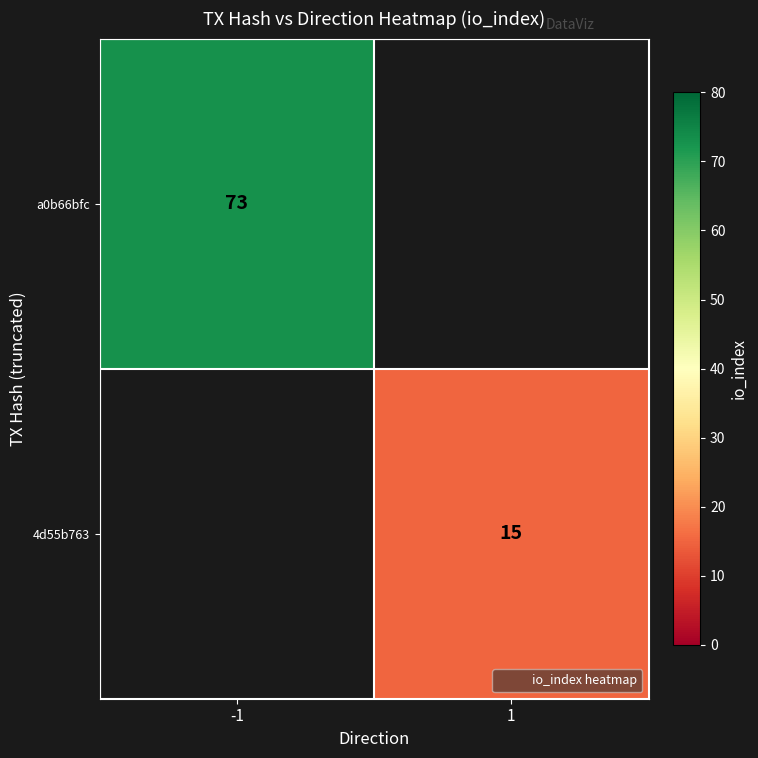

How many distinct data groups are displayed?

2